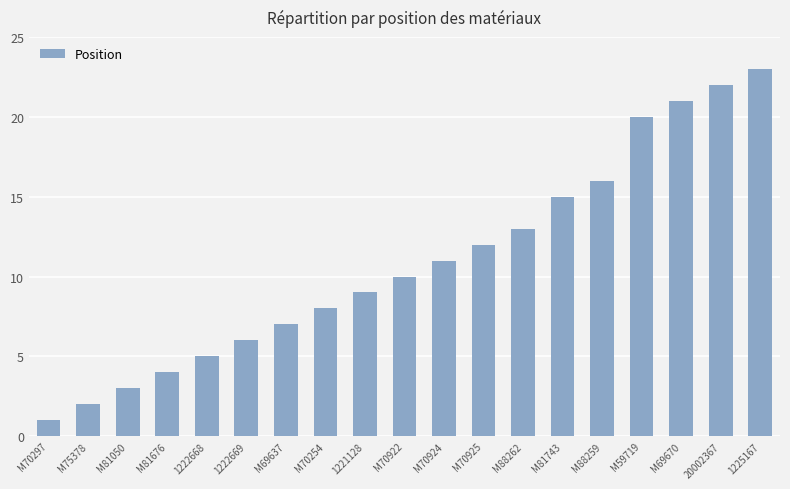

Are the bars horizontal?

No